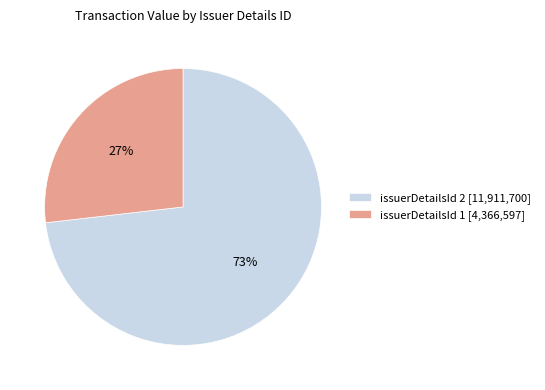

The issuerDetailsId 1 [4,366,597] slice represents 27% of the pie. True or false?

True